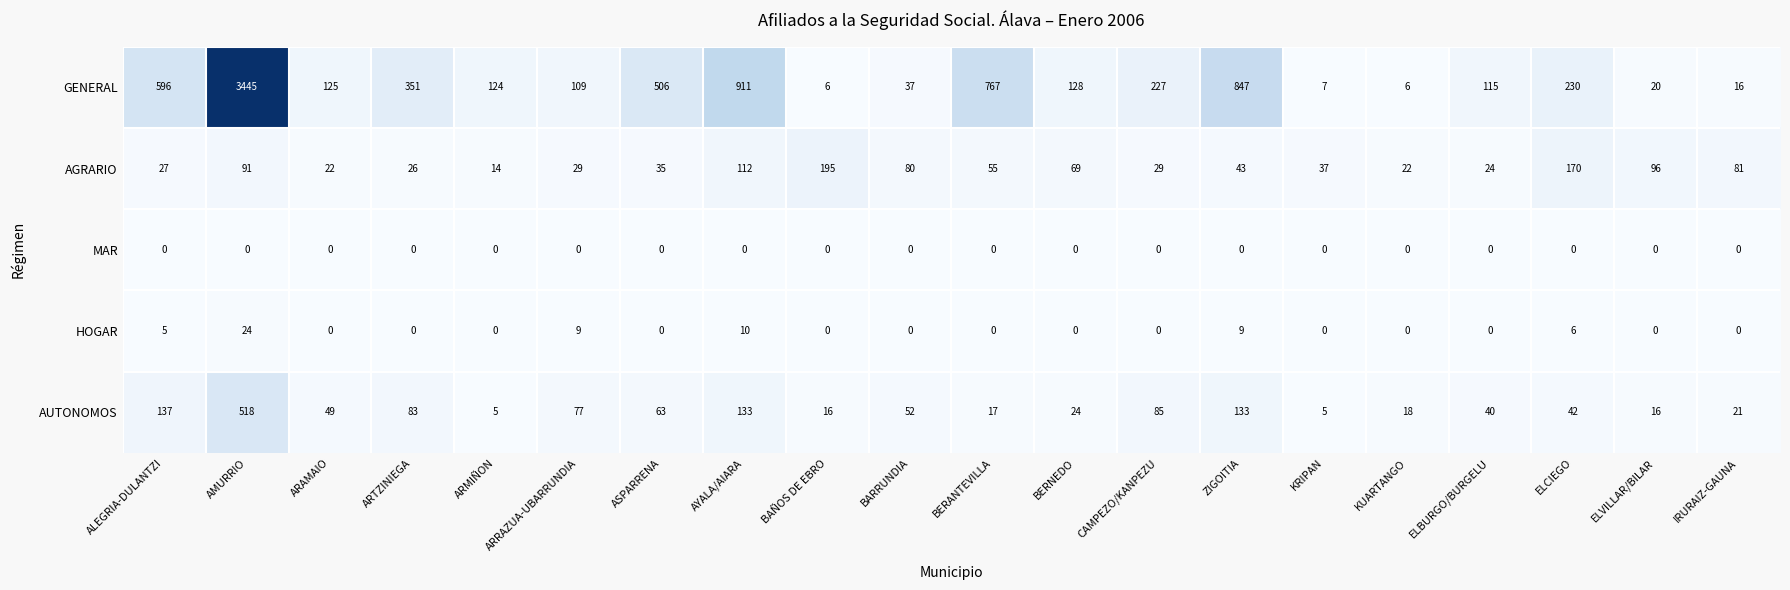

How many categories are shown in the chart?

20